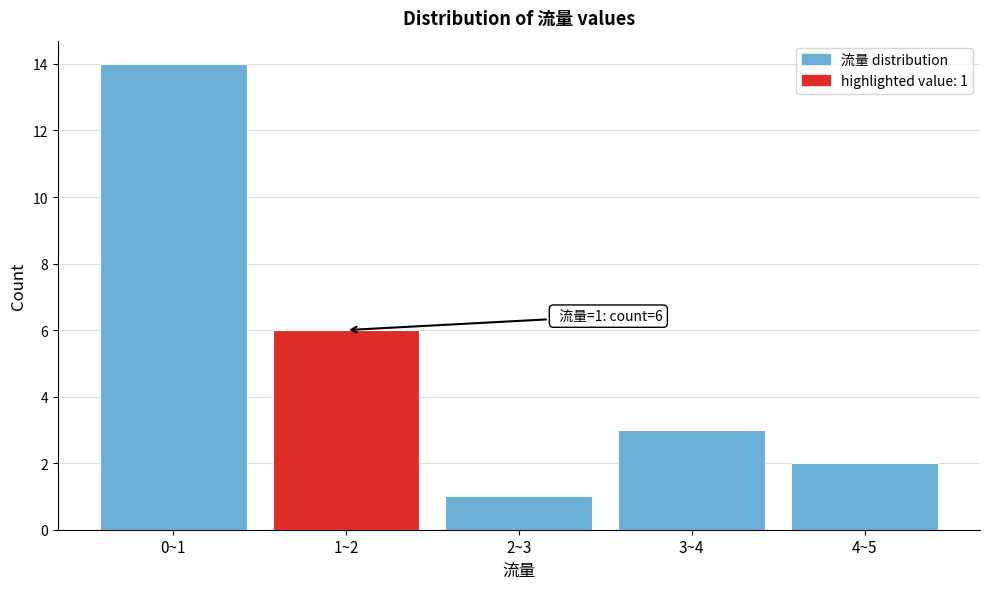

Reading left to right, extract all data points from this chart.

14	6	1	3	2